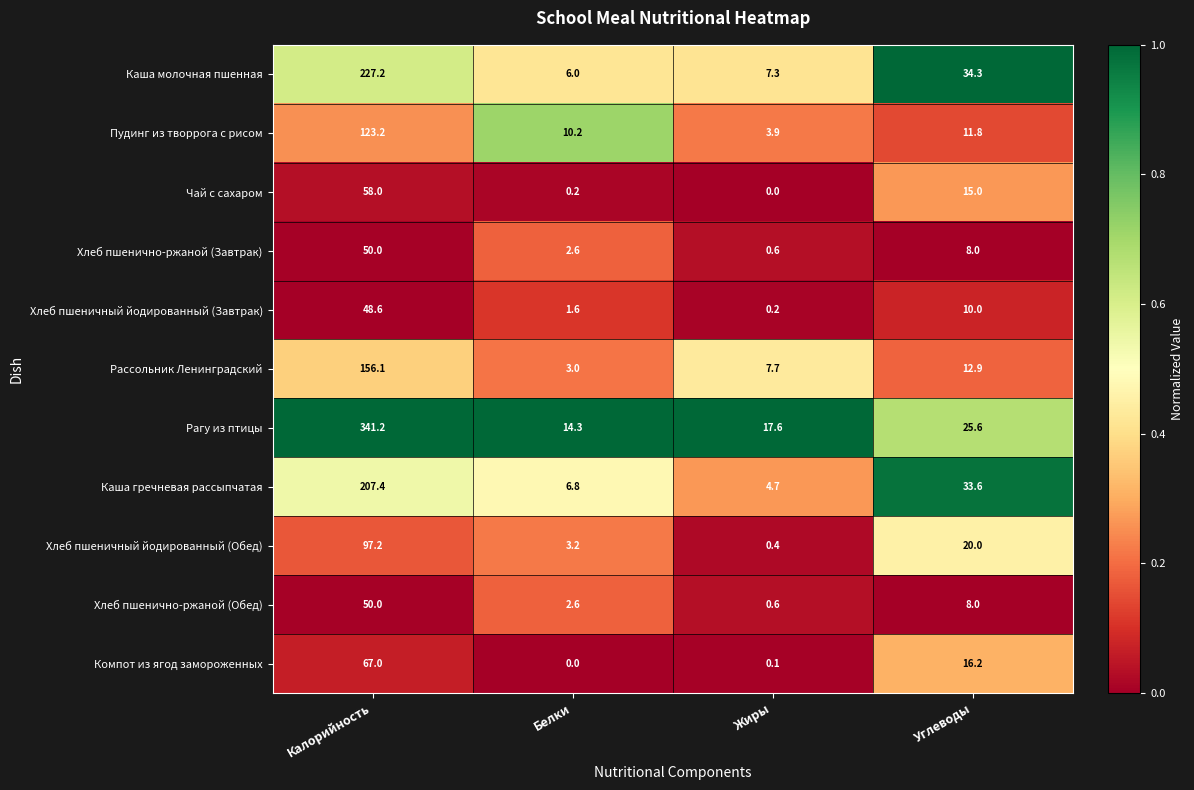

Where is Хлеб пшеничный йодированный (Обед) nearest to the value 48?

Углеводы